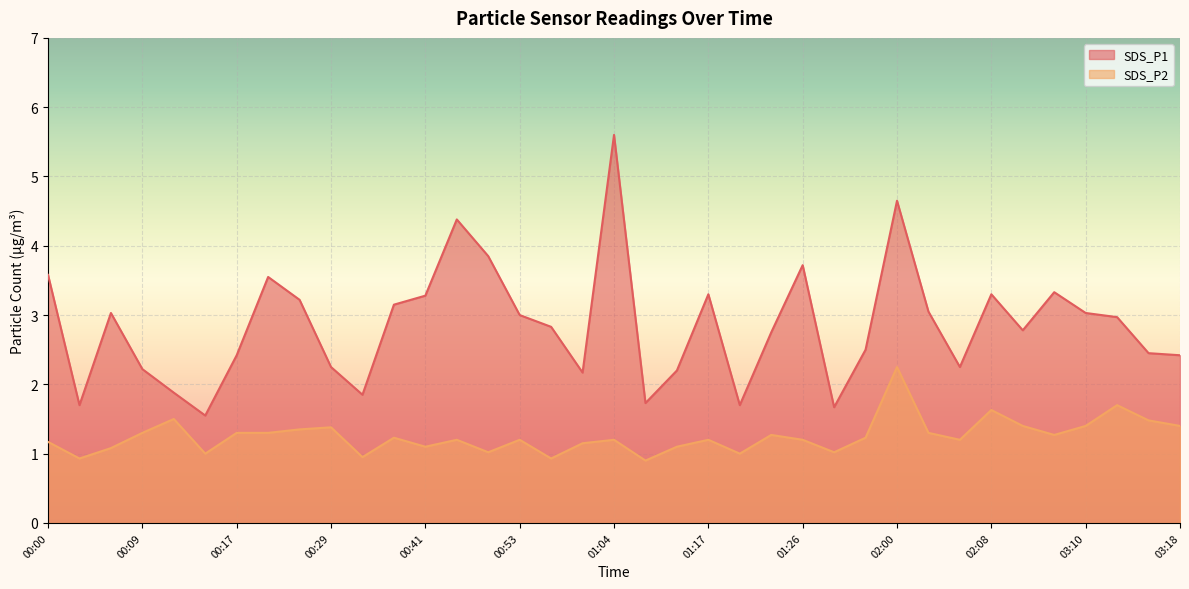

What is the label of the 3rd point from the right?

03:12